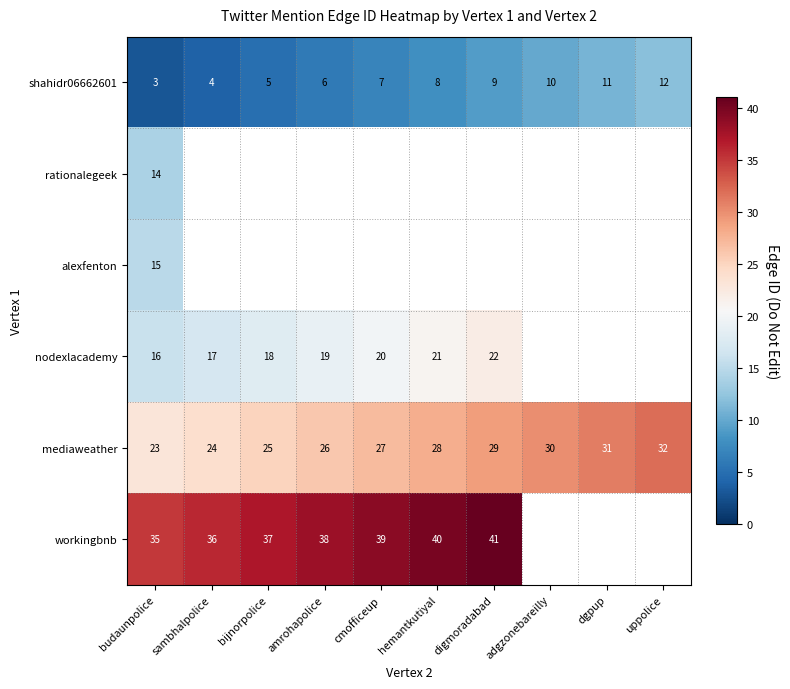

Is the value of alexfenton at budaunpolice greater than the value of workingbnb at budaunpolice?

No